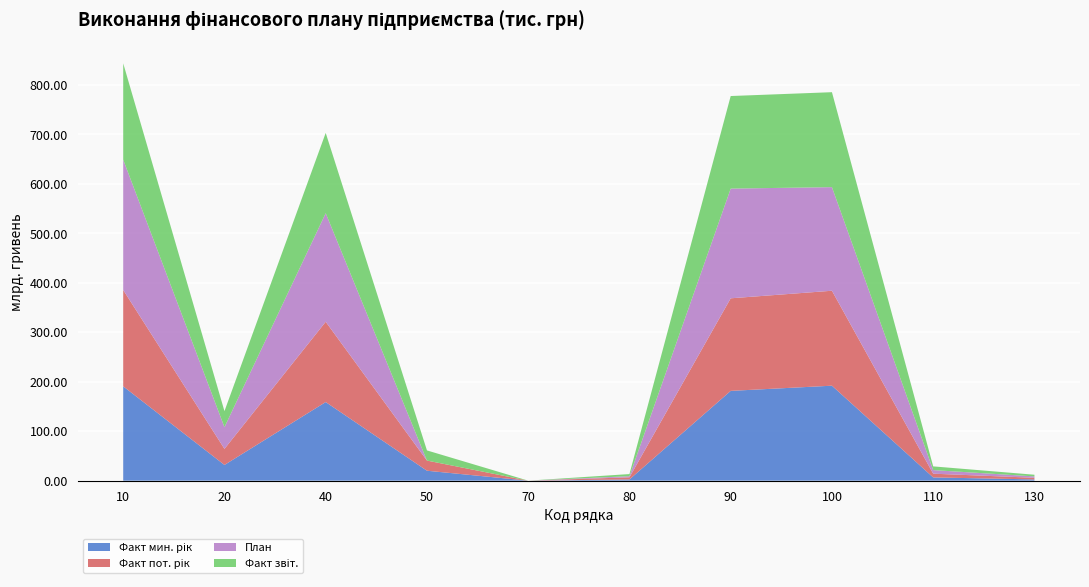

Reading left to right, transcribe all the data shown in this chart.

Факт мин. рік: 10=190762	20=31794	40=158968	50=20113	70=1	80=2485	90=181567	100=192050	110=6592	130=2505
Факт пот. рік: 10=194804	20=32467	40=162337	50=20535	70=14	80=4298	90=187184	100=191987	110=7524	130=3342
План: 10=263489	20=43915	40=219574	50=0	70=0	80=2260	90=221834	100=209504	110=7258	130=2800
Факт звіт.: 10=194804	20=32467	40=162337	50=20535	70=14	80=4298	90=187184	100=191987	110=7524	130=3342